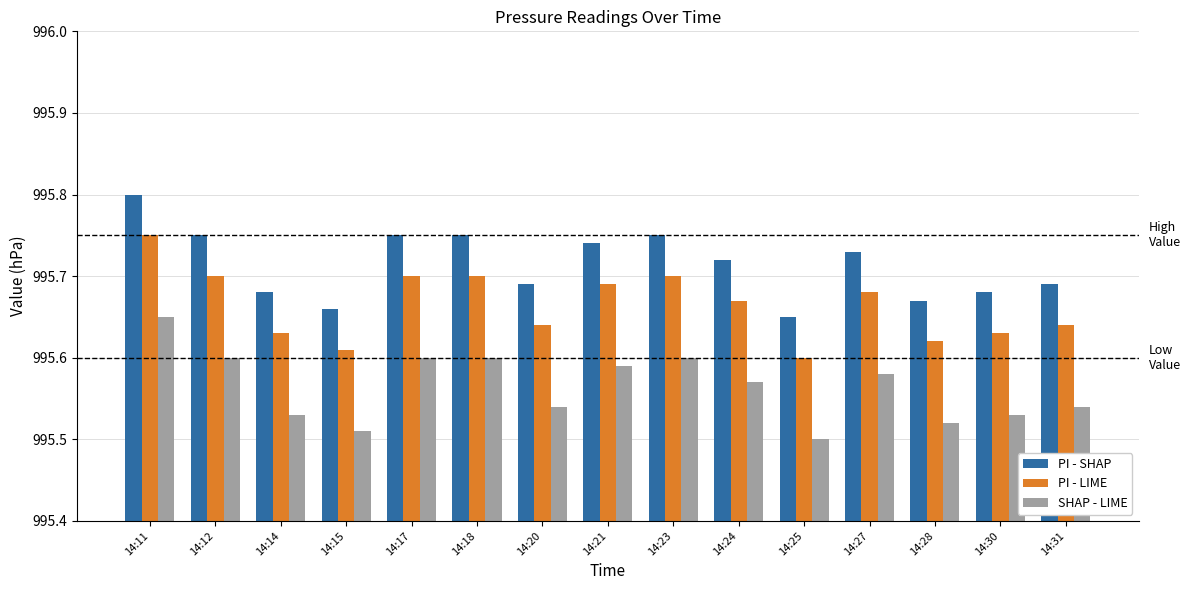

What are all the series names shown in the legend?

PI - SHAP, PI - LIME, SHAP - LIME